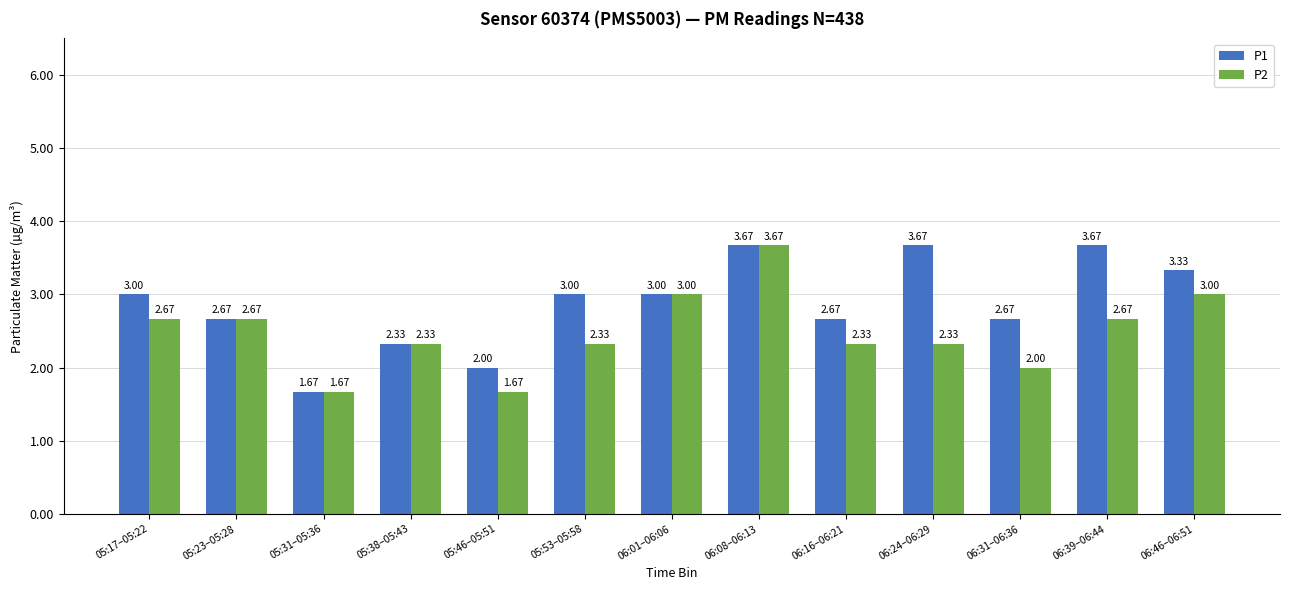

How many values in the P1 series are below 3?

6